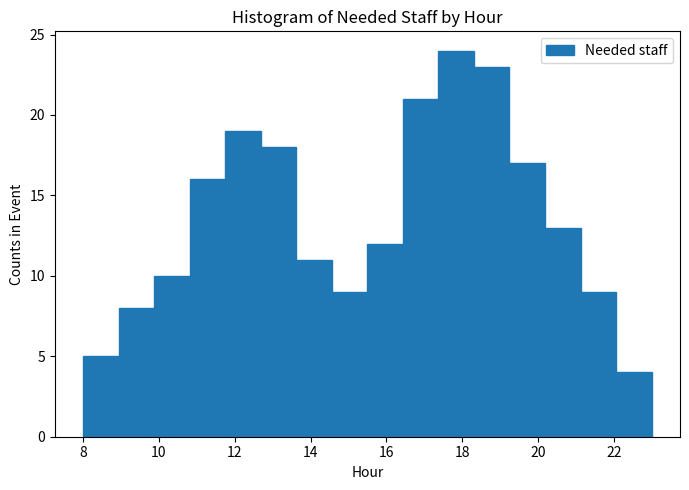

Reading left to right, transcribe this chart: for each bar, give the range it covers on the x-axis and its height. Neither the bar edges nor the heights are printed on the chart, so give them approximately, as read against the axes.

8.0 to 9.0: 5
9.0 to 9.8: 8
9.8 to 10.8: 10
10.8 to 11.8: 16
11.8 to 12.6: 19
12.6 to 13.6: 18
13.6 to 14.6: 11
14.6 to 15.6: 9
15.6 to 16.4: 12
16.4 to 17.4: 21
17.4 to 18.4: 24
18.4 to 19.2: 23
19.2 to 20.2: 17
20.2 to 21.2: 13
21.2 to 22.0: 9
22.0 to 23.0: 4